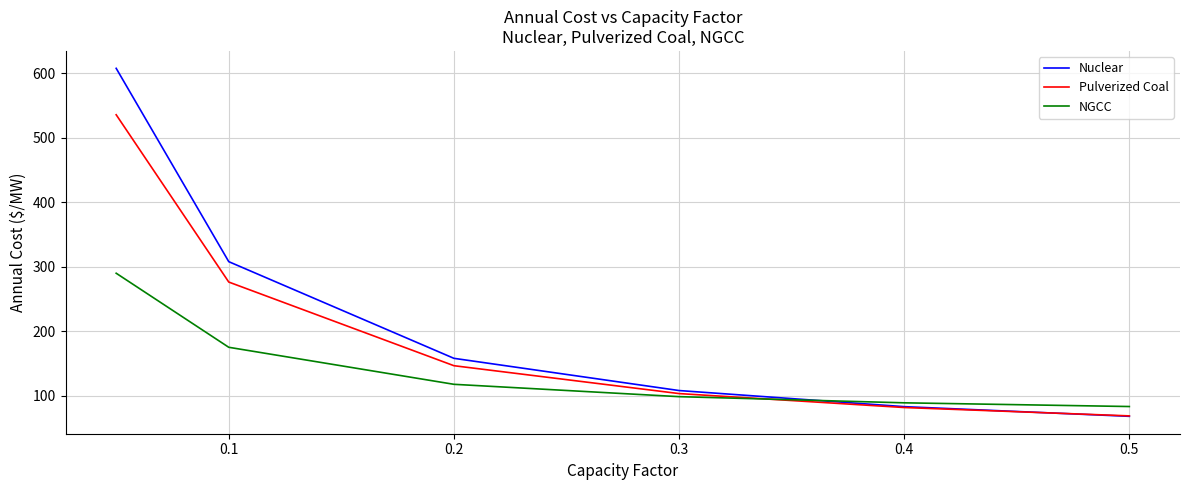

What is the minimum value shown in the chart?

67.8